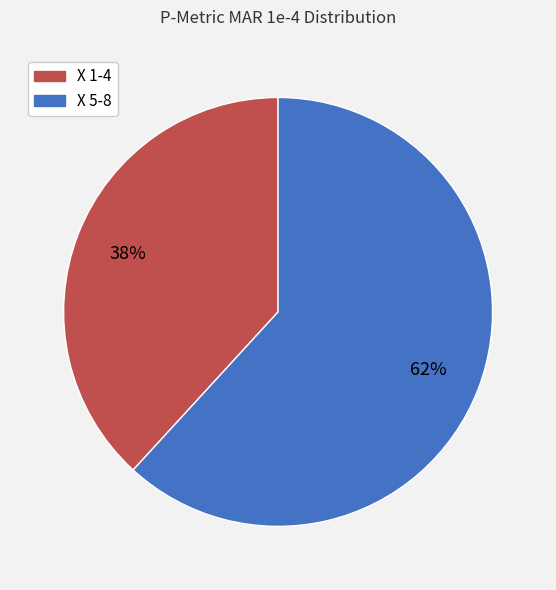

To the nearest percent, what is the difference between the largest and smallest slice percentages?

24%